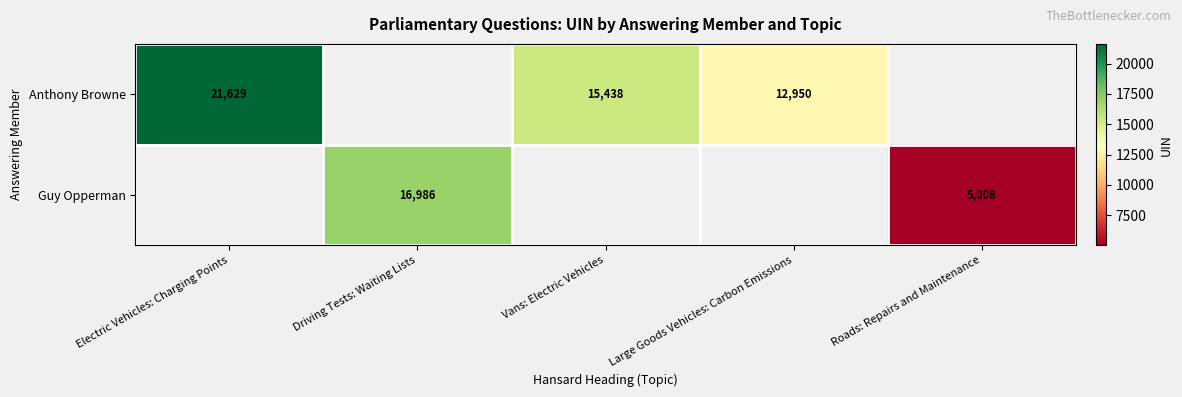

The value of Anthony Browne at Vans: Electric Vehicles is 20682. True or false?

False